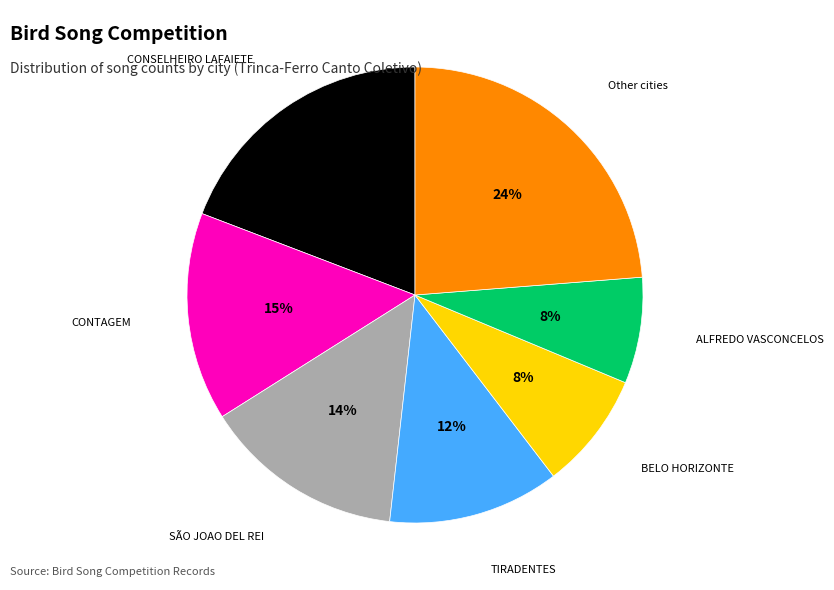

To the nearest percent, what is the average slice percentage?

14%